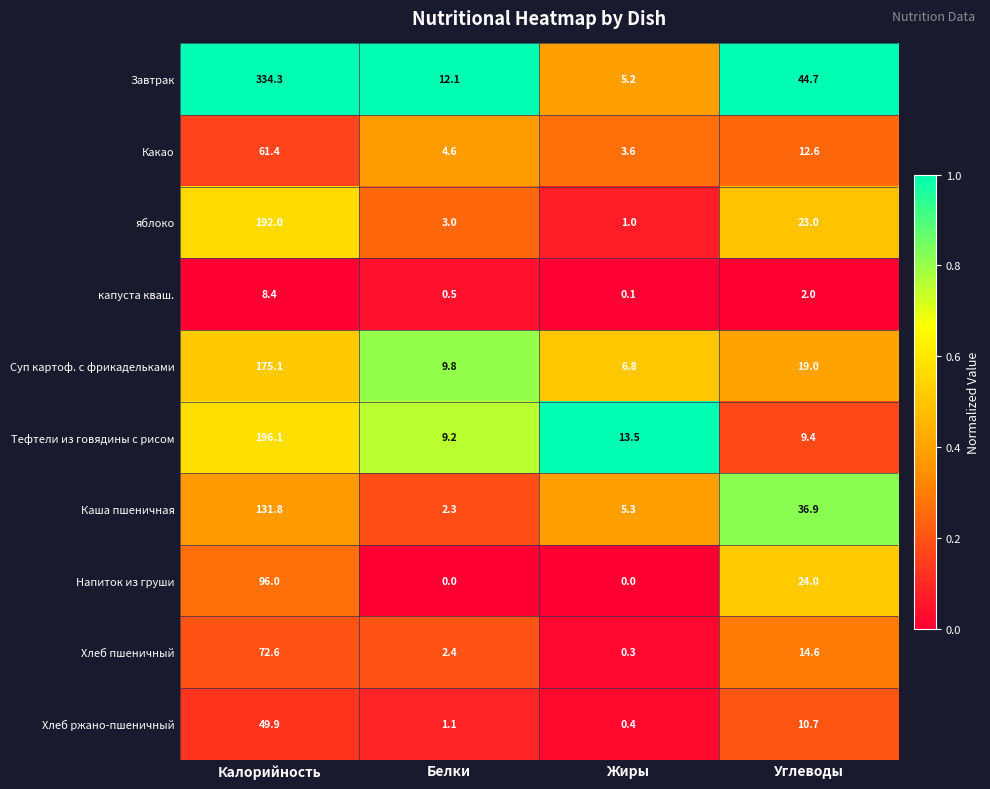

Which series changed the most between Калорийность and Белки?

Завтрак